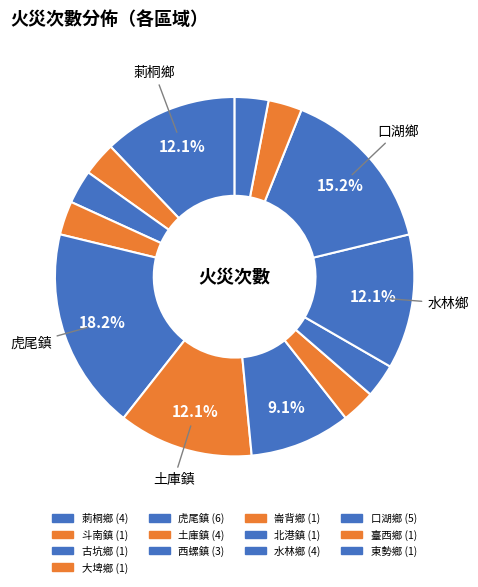

To the nearest percent, what is the average slice percentage?

8%